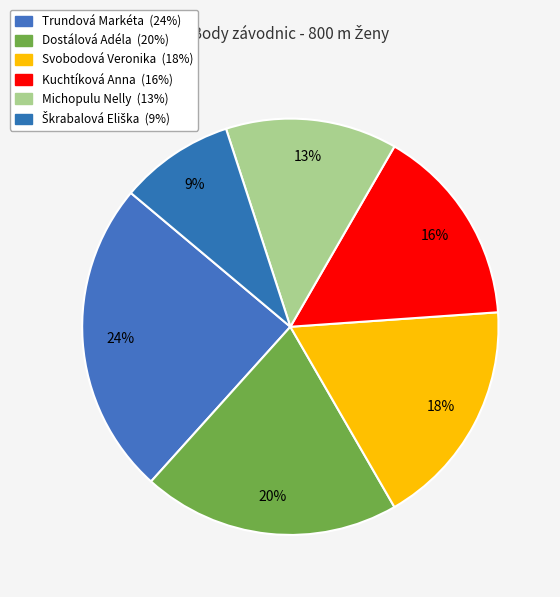

Which has a higher value, Dostálová Adéla or Kuchtíková Anna?

Dostálová Adéla